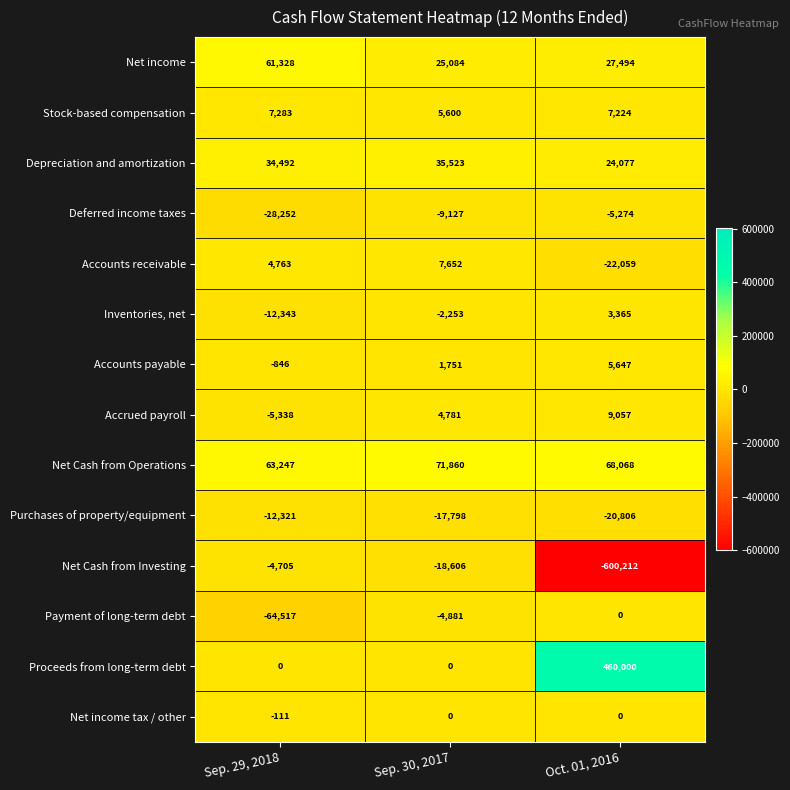

List the labels in order of Depreciation and amortization value, largest first.

Sep. 30, 2017, Sep. 29, 2018, Oct. 01, 2016